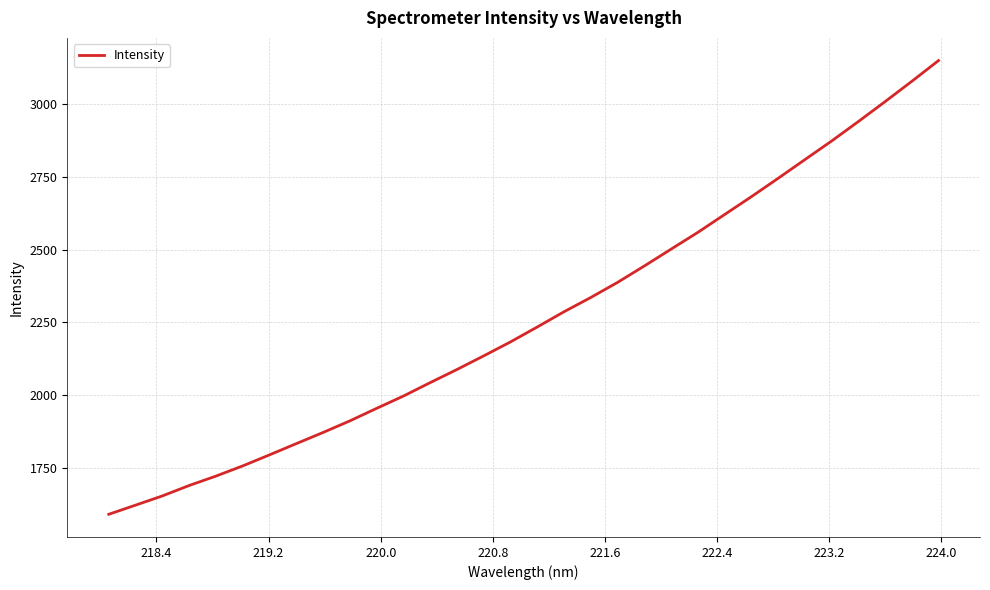

What is the difference between the maximum and minimum values?

1560.4